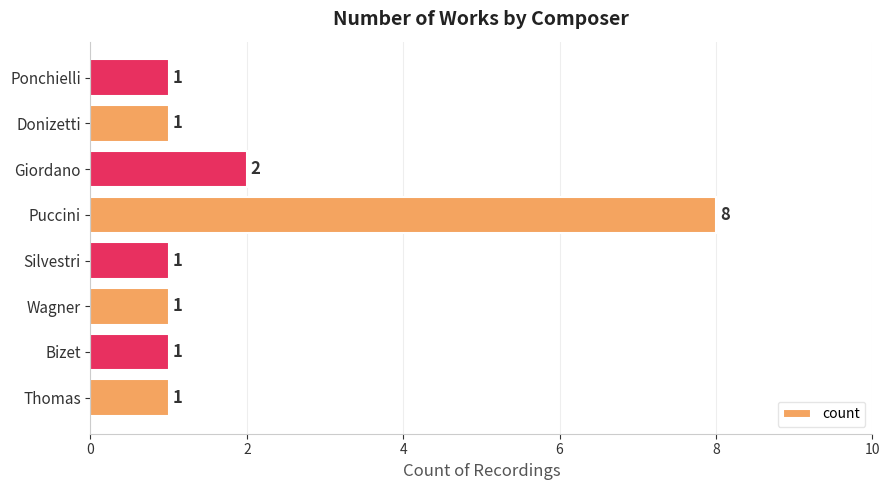

Is it true that the value at Silvestri is 2?

False